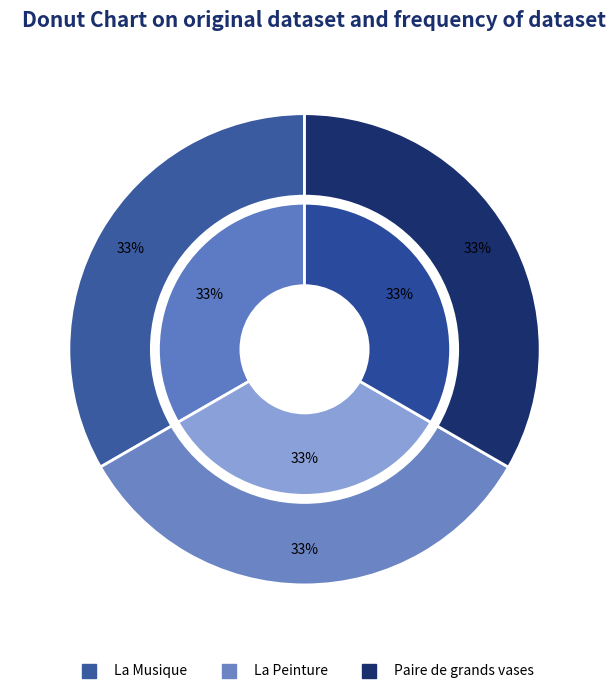

Is it true that La Musique is 33% of the pie?

True